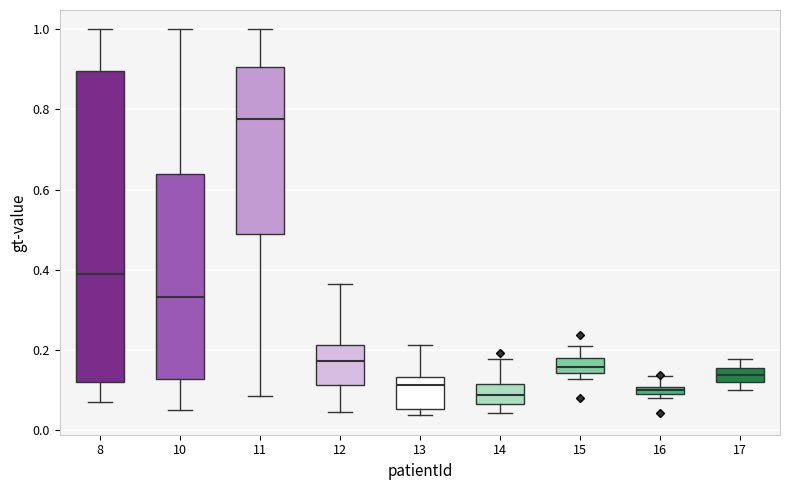

Which box has the highest median line?

11